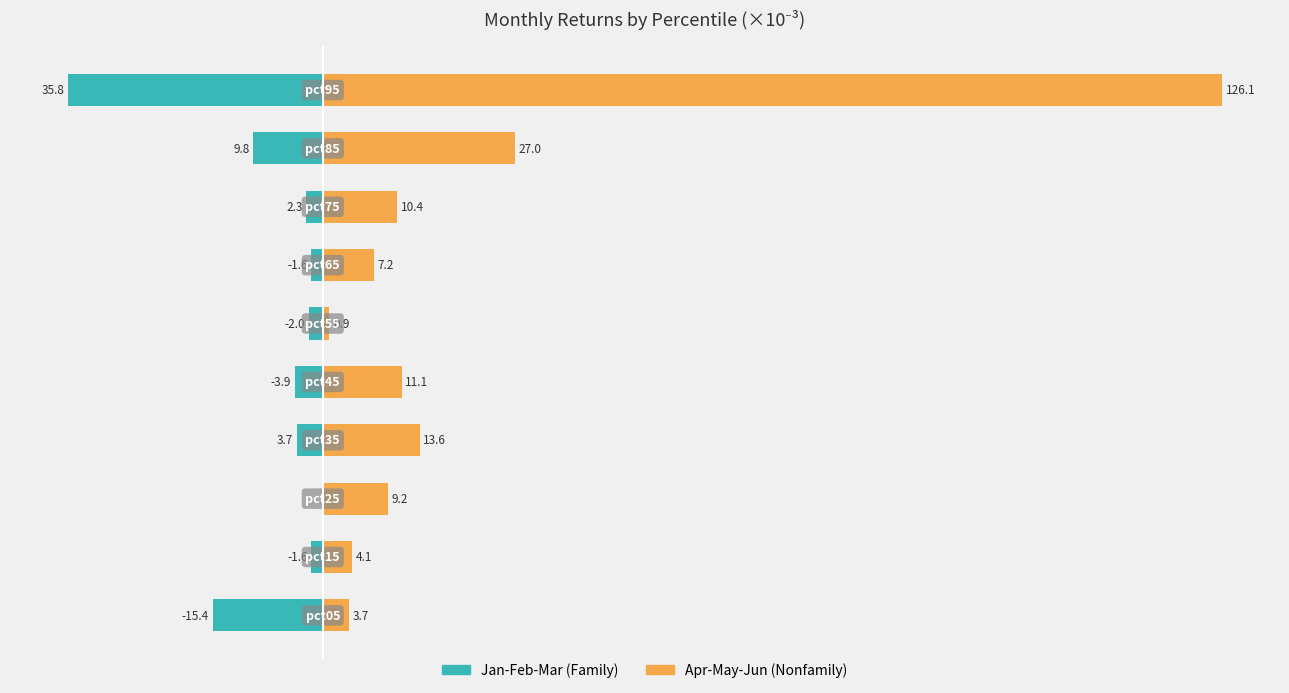

The Jan-Feb-Mar (Family) series shows -18.3 at 120. True or false?

False